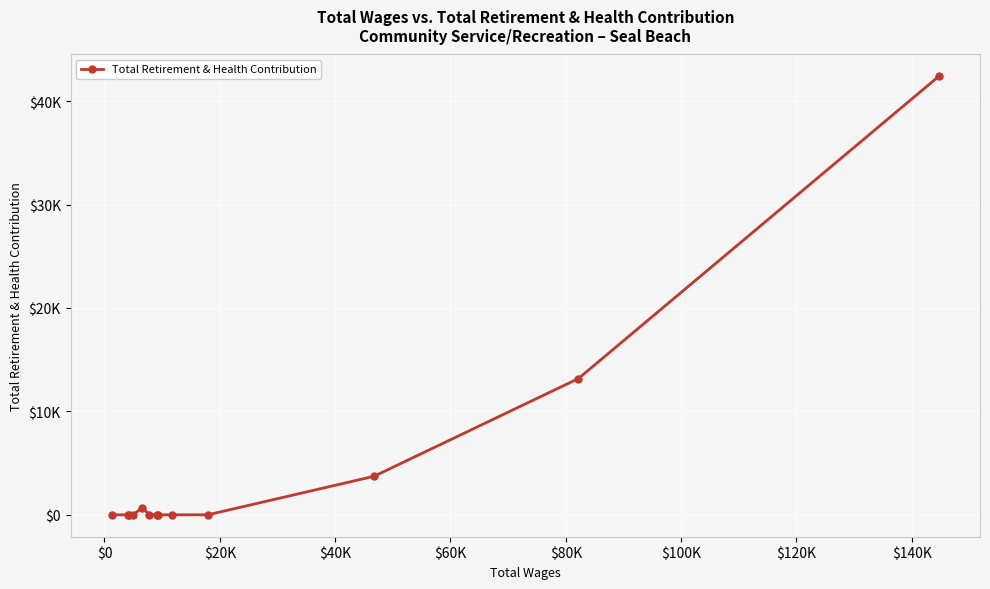

True or false: the data has more than 2 interior local peaks.

False